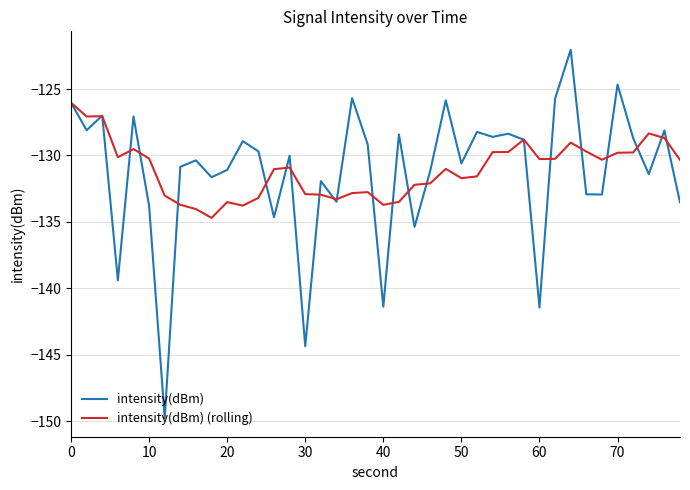

What is the greatest value displayed?

-122.0